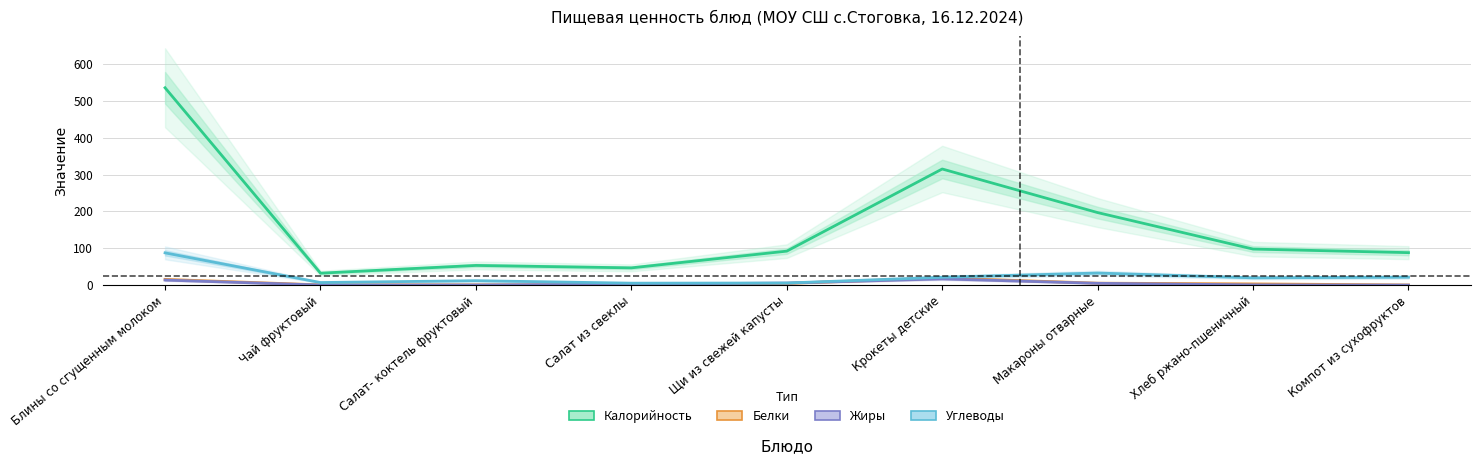

Which label corresponds to the smallest value in the chart?

Компот из сухофруктов